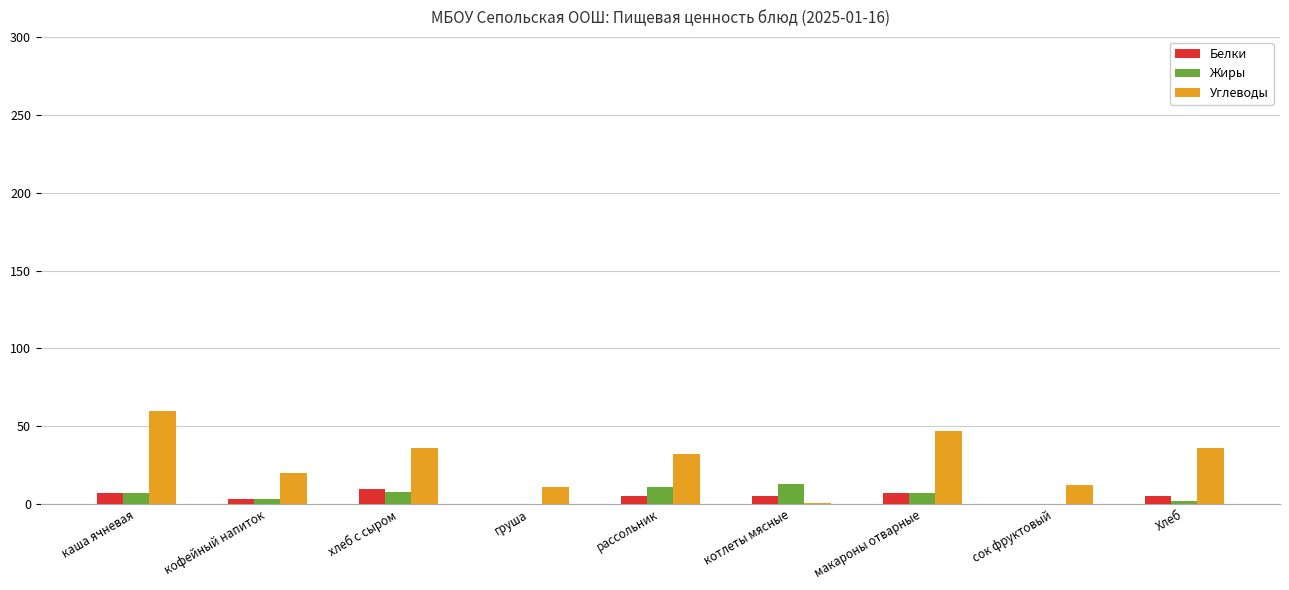

What is the sum of the Жиры values at макароны отварные and кофейный напиток?

10.0